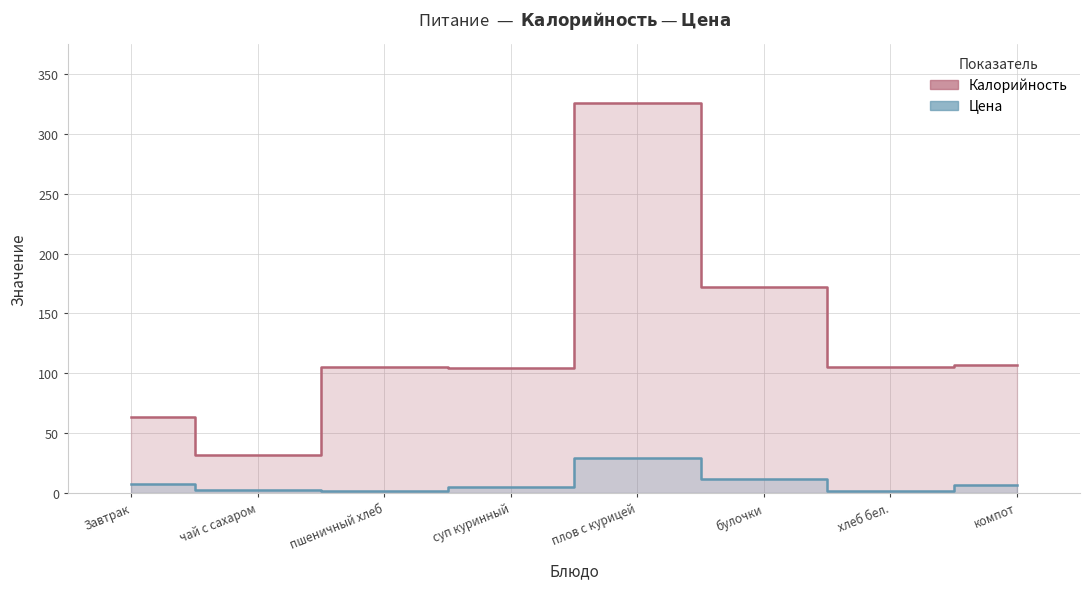

True or false: Цена has a value of 5.0 at суп куринный.

True